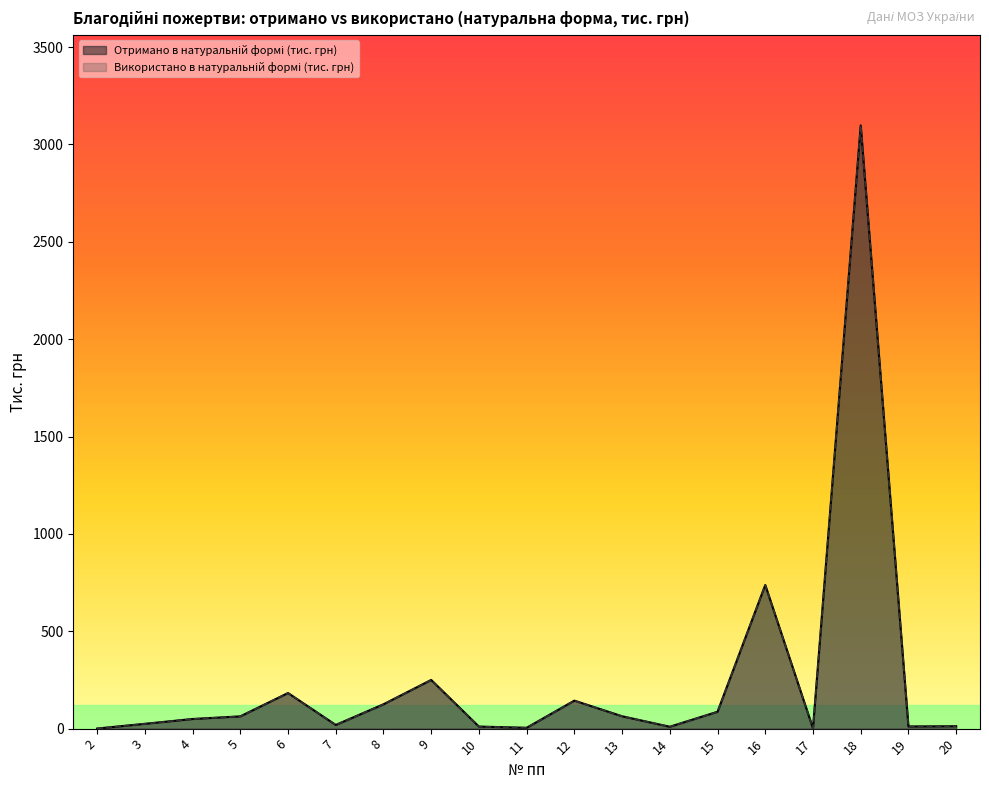

What is the value of the Отримано в натуральній формі (тис. грн) point at the 2nd from the left?

24.8